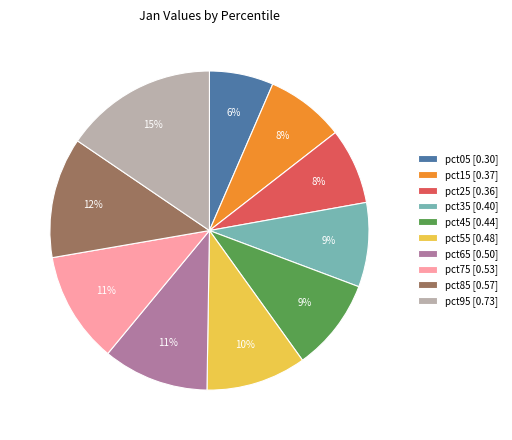

How many slices are in this pie chart?

10